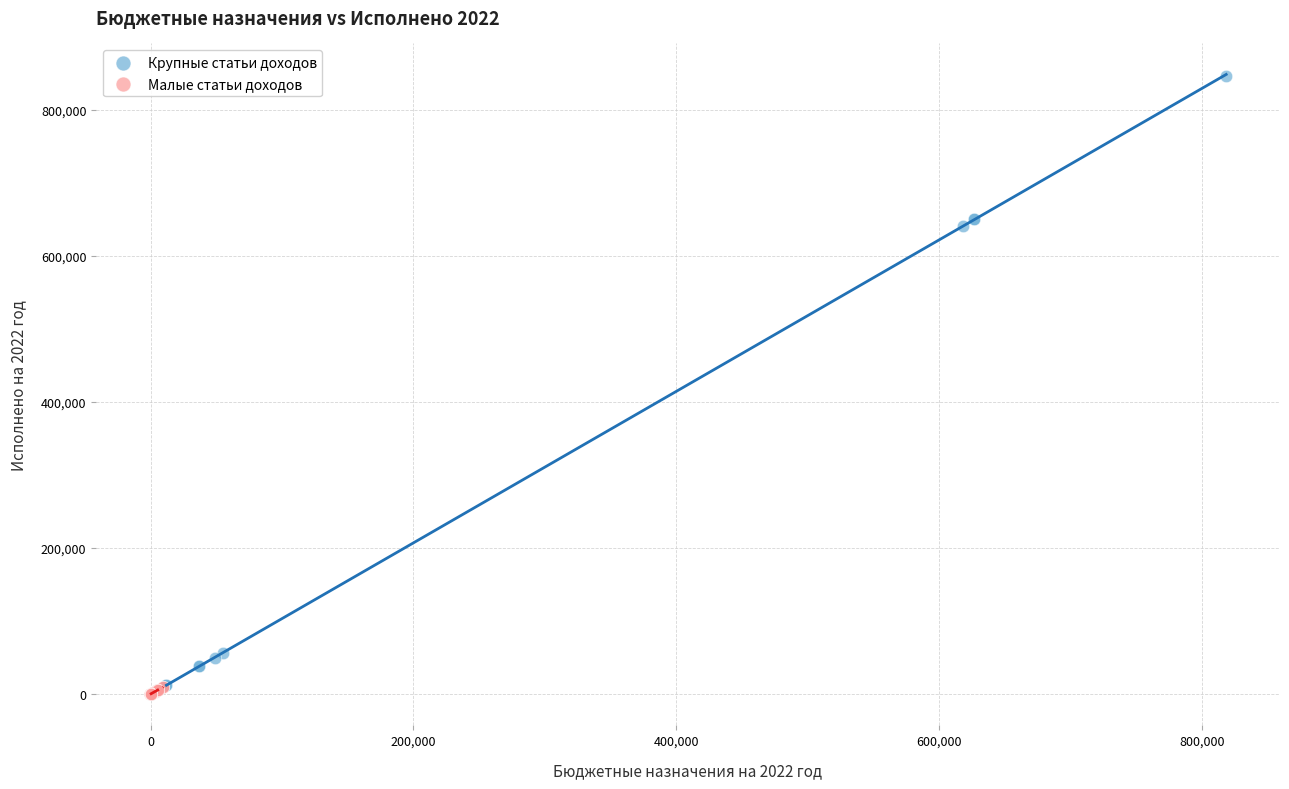

What are all the series names shown in the legend?

Крупные статьи доходов, Малые статьи доходов